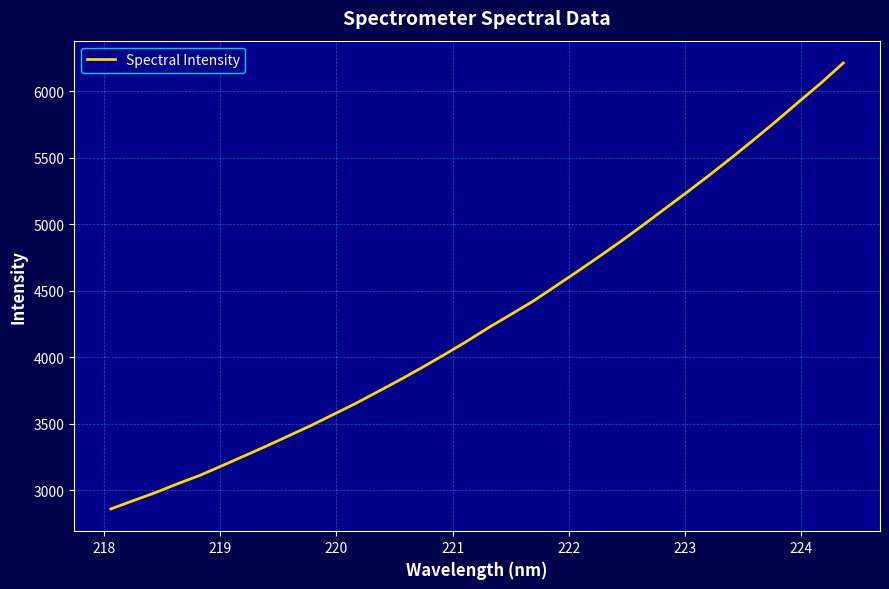

What is the difference between the maximum and minimum values?

3351.2